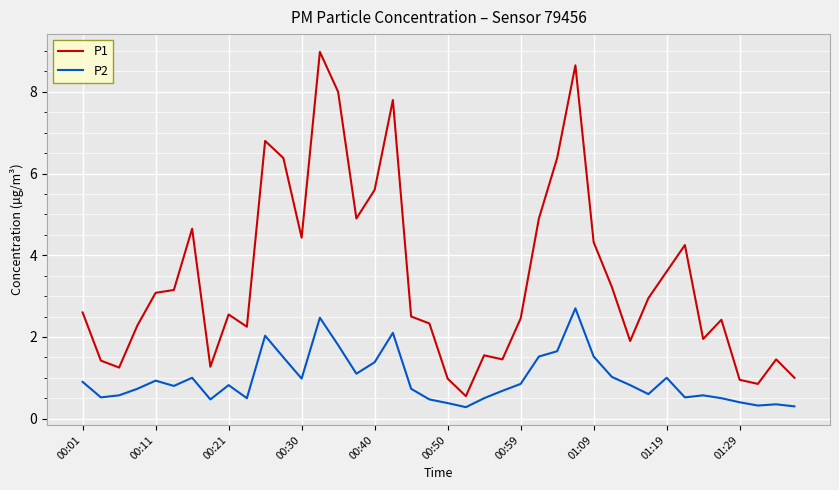

What is the lowest value of the P1 series?

0.6